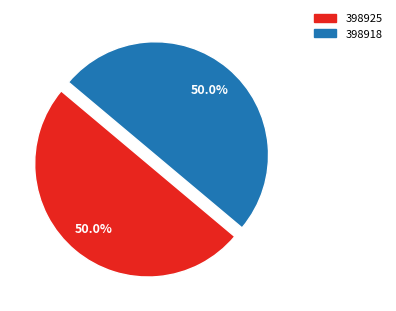

Approximately how many times larger is the value at 398918 compared to 398925?

1.0